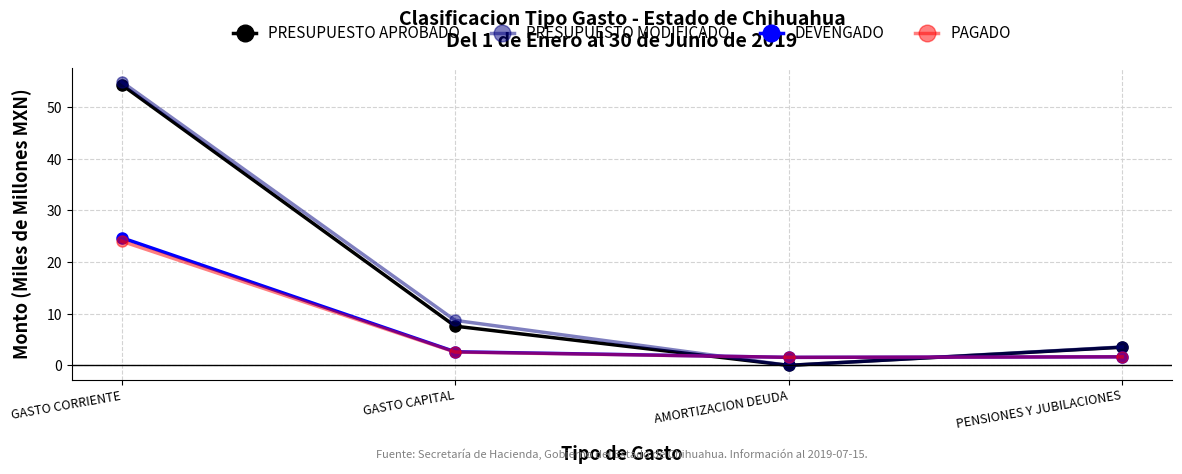

What are all the series names shown in the legend?

PRESUPUESTO APROBADO, PRESUPUESTO MODIFICADO, DEVENGADO, PAGADO